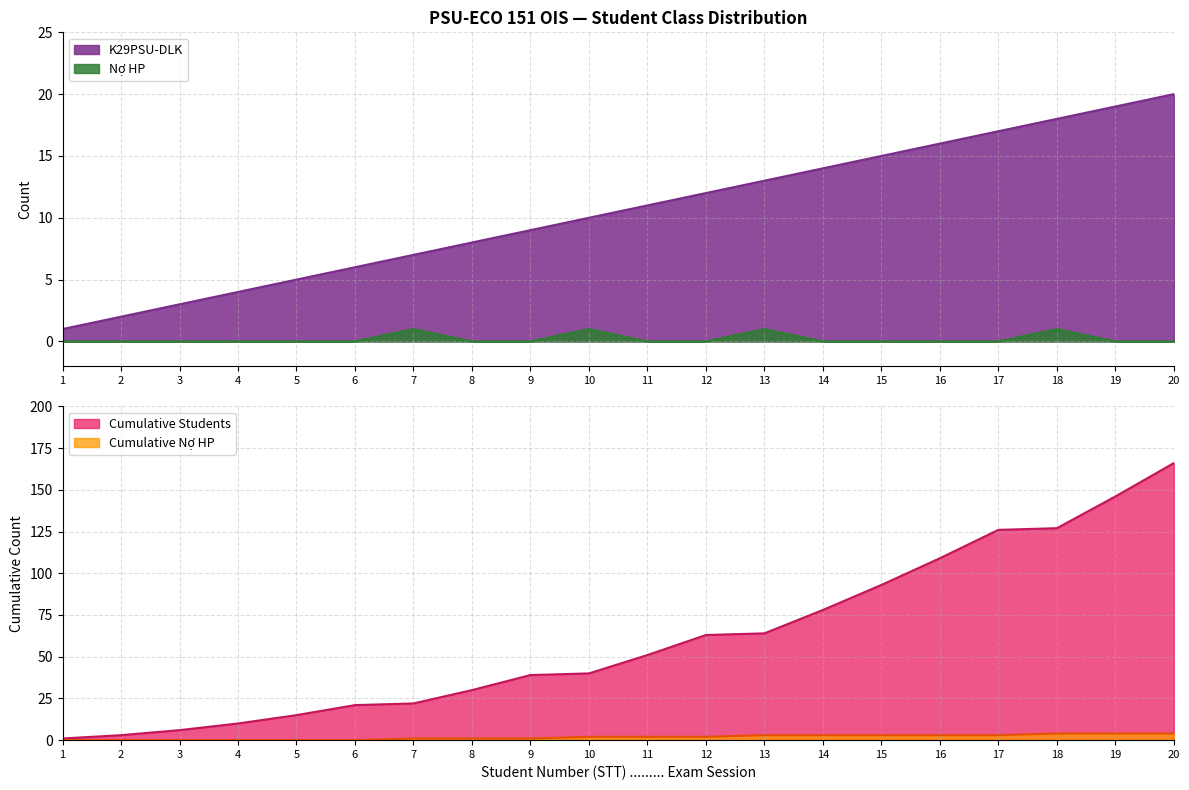

True or false: Cumulative Students has a value of 6 at 3.

True